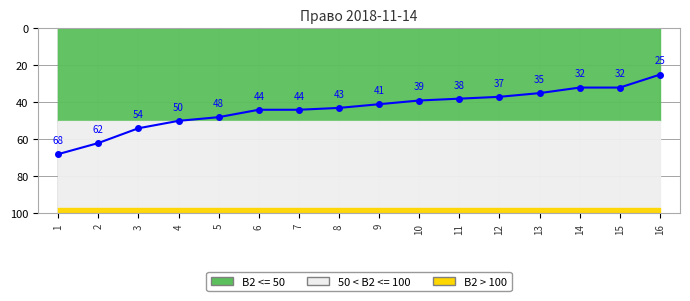

Does the chart display data point markers on the line(s)?

Yes